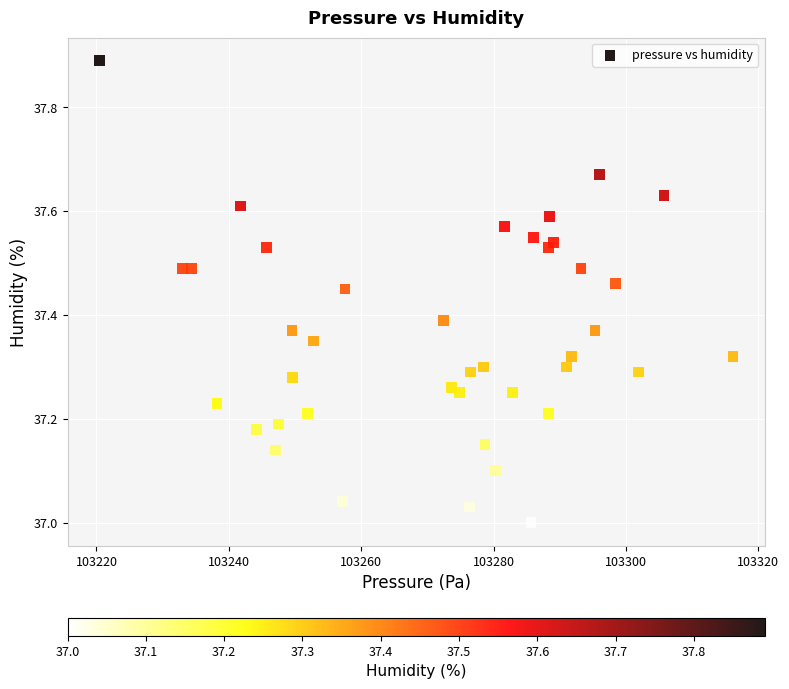

What is the range of X values (max minus min)?

95.8